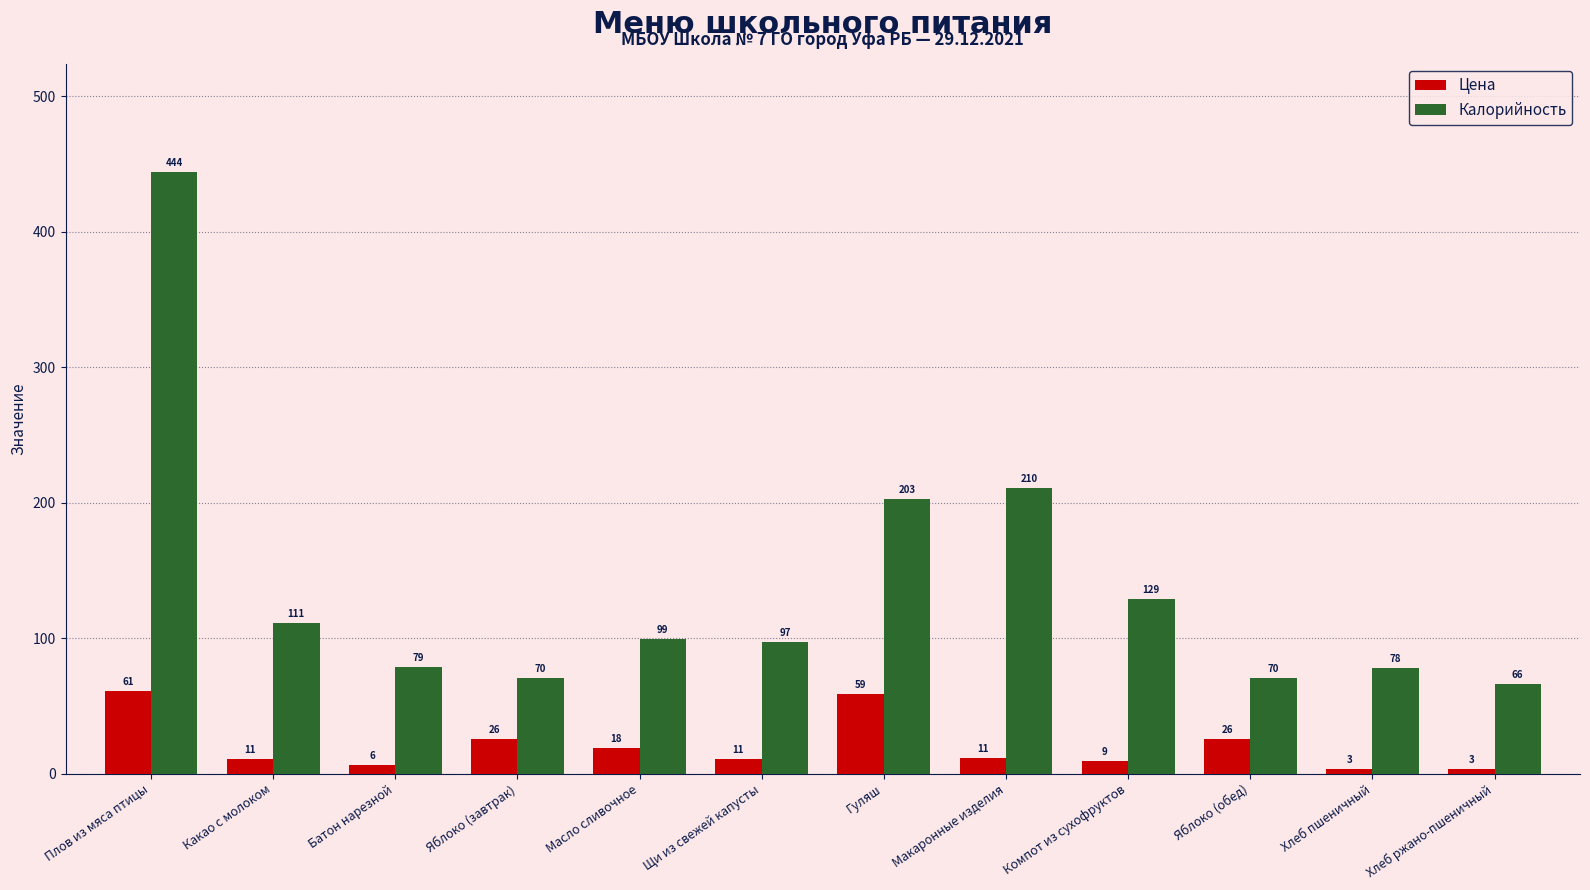

What are all the series names shown in the legend?

Цена, Калорийность